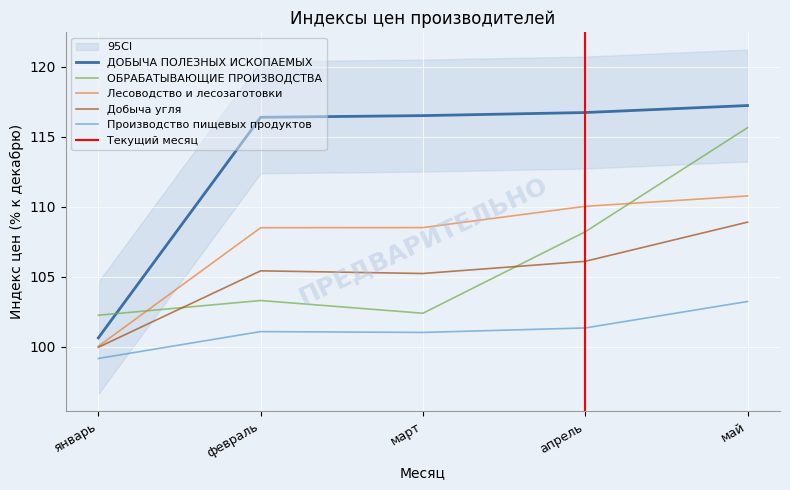

How many data points in ОБРАБАТЫВАЮЩИЕ ПРОИЗВОДСТВА are less than 103?

2